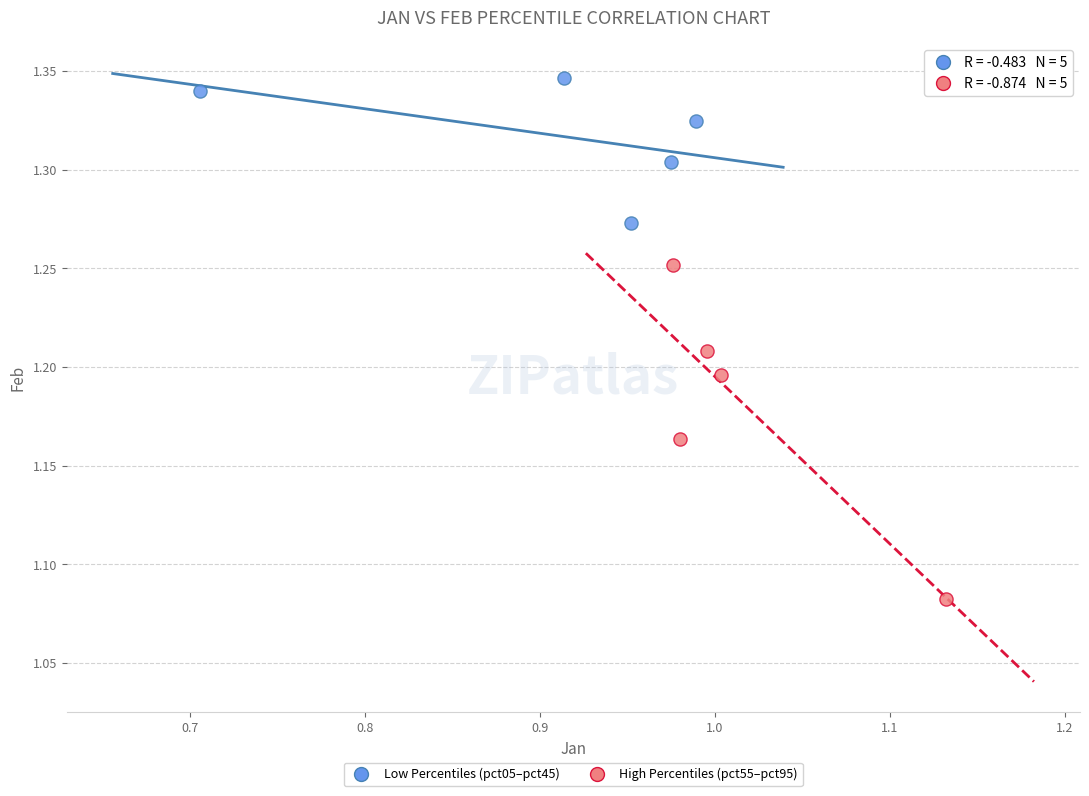

Which series has the largest Y range (max minus min)?

High Percentiles (pct55–pct95)